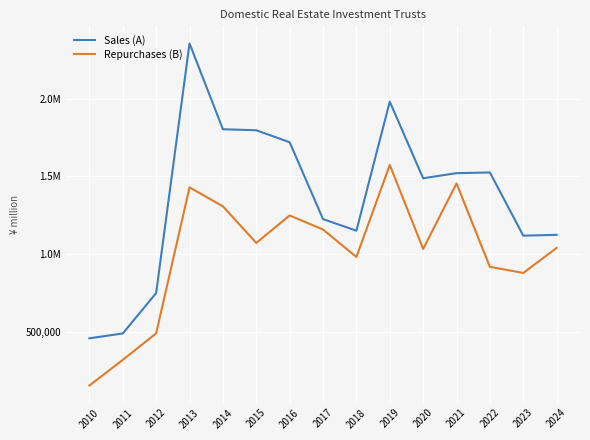

List the series in order of their peak value, highest first.

Sales (A), Repurchases (B)